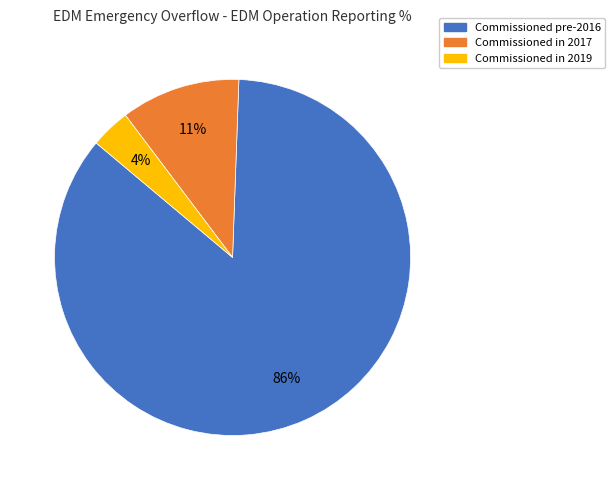

Is there any slice that represents more than half of the pie?

Yes